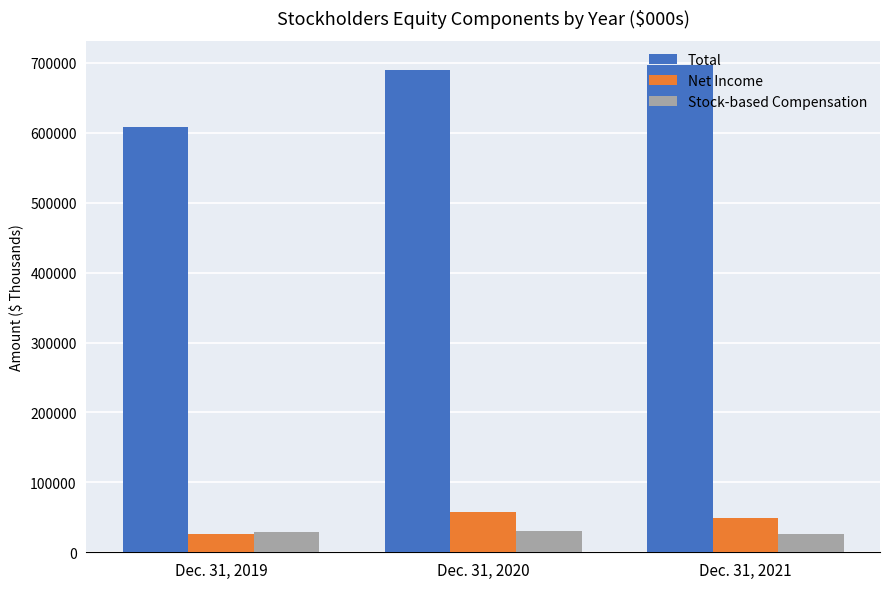

What is the lowest value of the Stock-based Compensation series?

25995